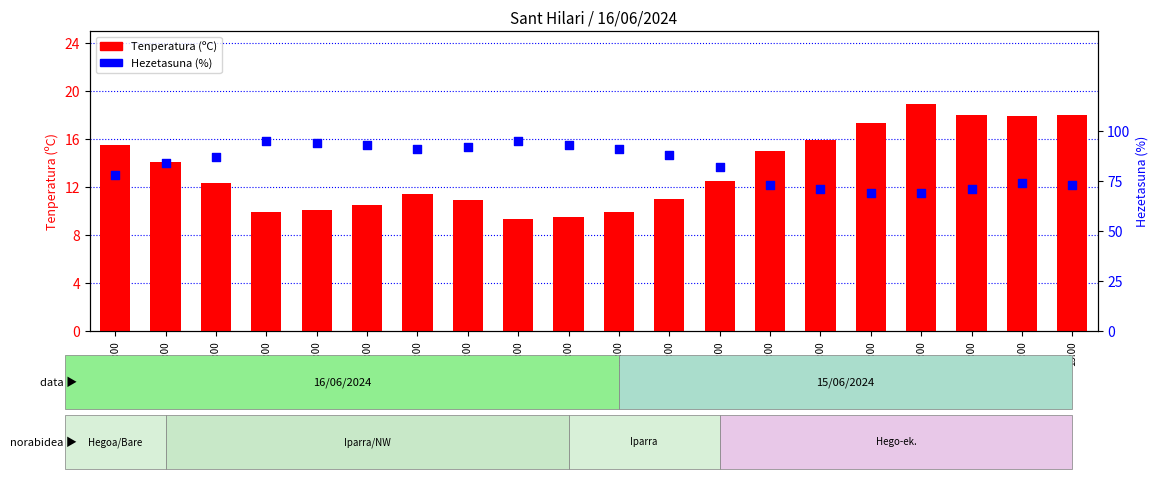

What are all the series names shown in the legend?

Tenperatura (C), Hezetasuna (%)